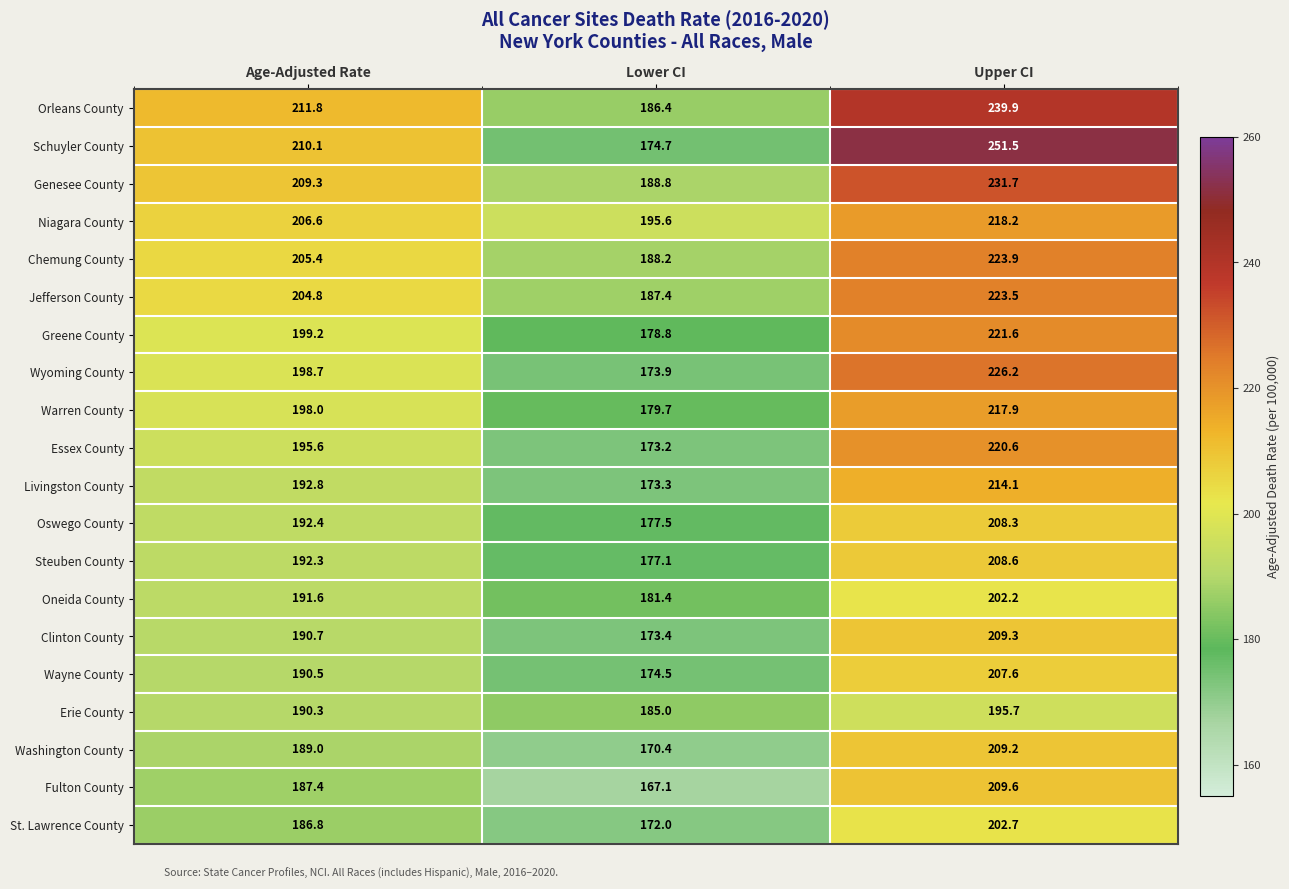

What is the lowest value of the Warren County series?

179.7